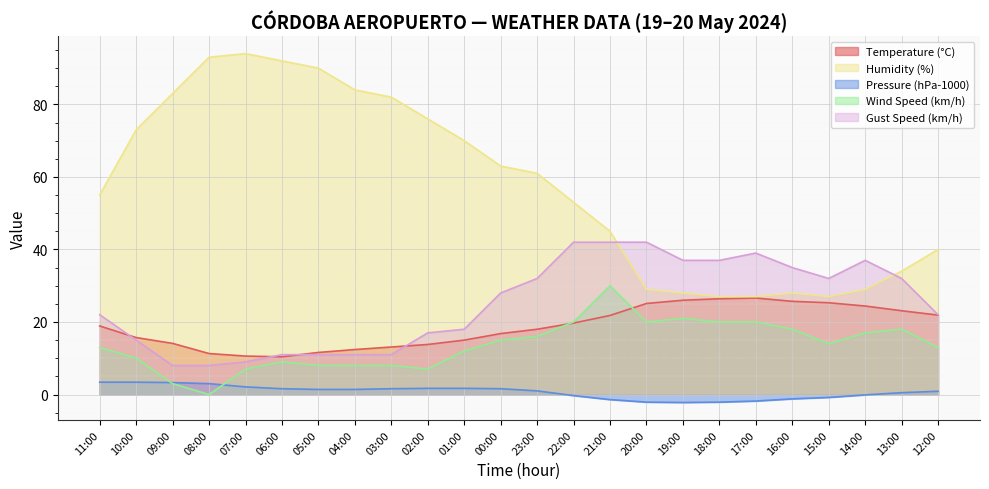

At which category is the sum across all series the highest?

21:00